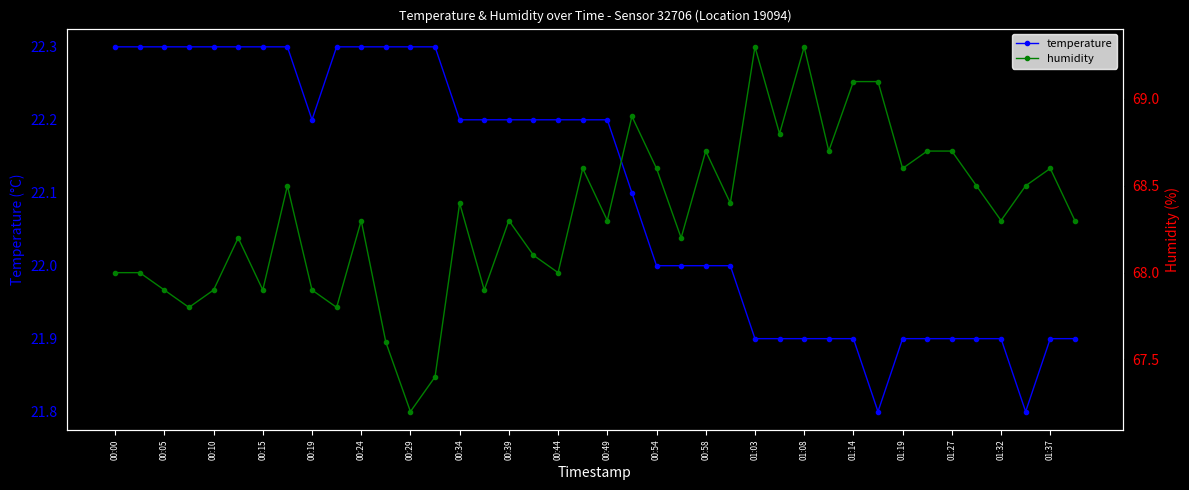

What is the value of the temperature point at the 15th from the left?

22.2